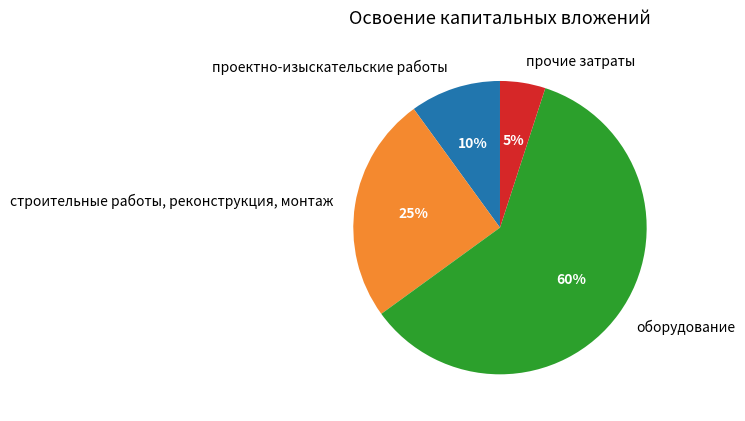

To the nearest percent, what is the difference between the проектно-изыскательские работы and строительные работы, реконструкция, монтаж slice percentages?

15%